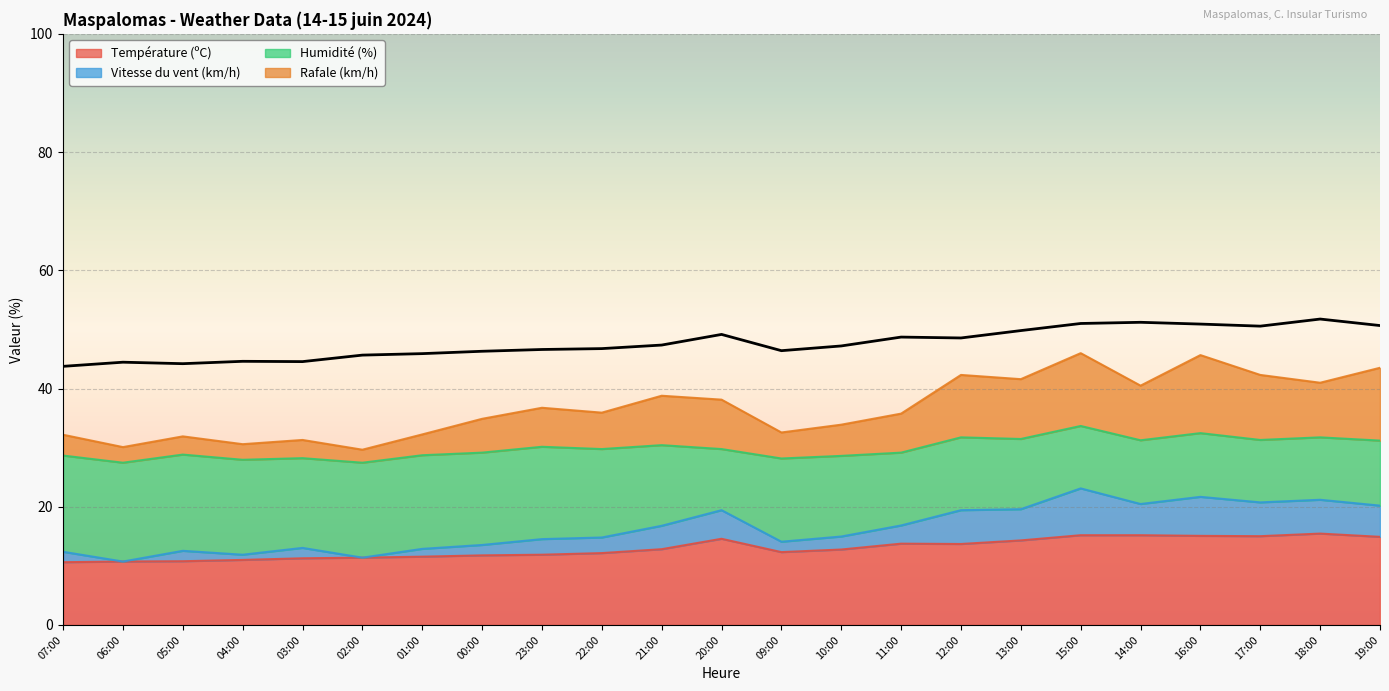

Is it true that Température (ºC) equals 3.9 at 09:00?

False